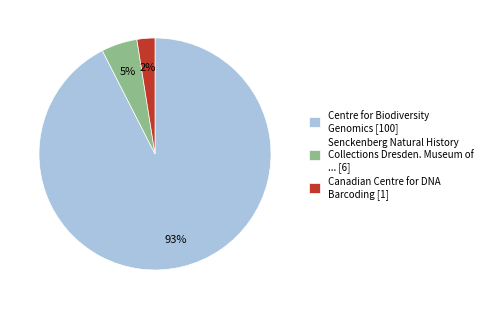

To the nearest percent, what portion does Canadian Centre for DNA Barcoding [1] represent?

2%